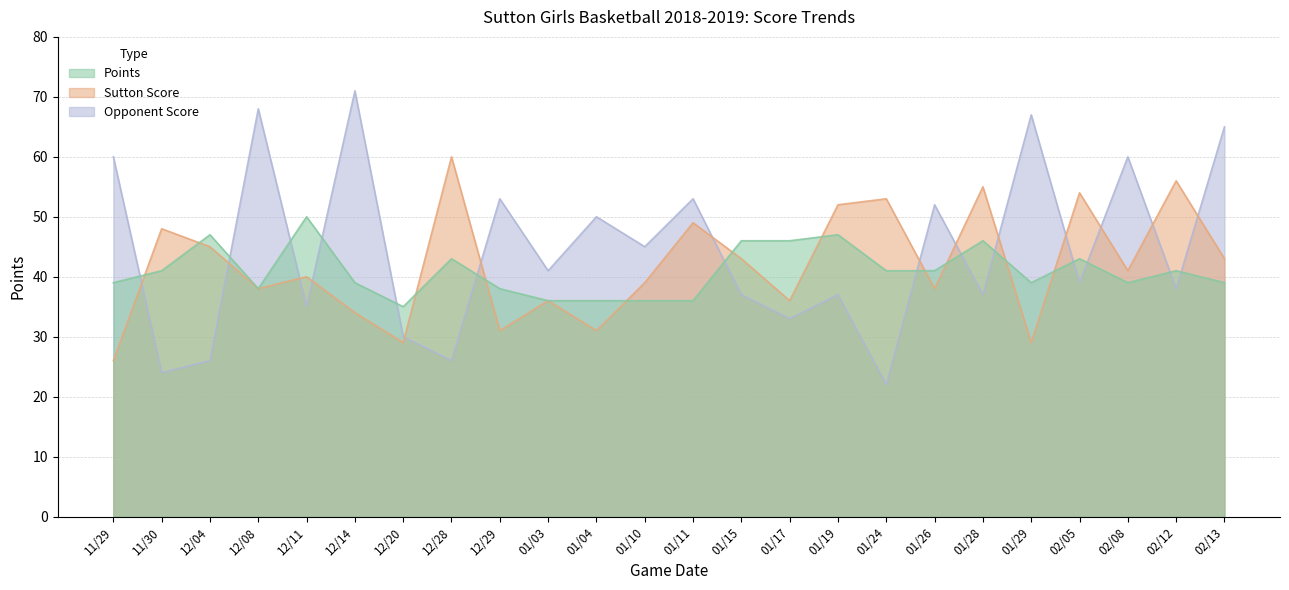

What position from the left is 01/29?

20